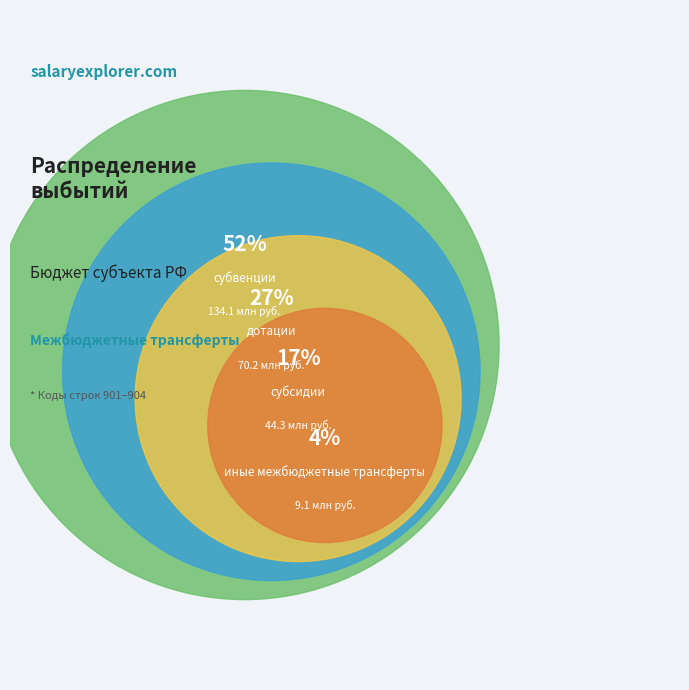

True or false: субвенции accounts for 52% of the total.

True